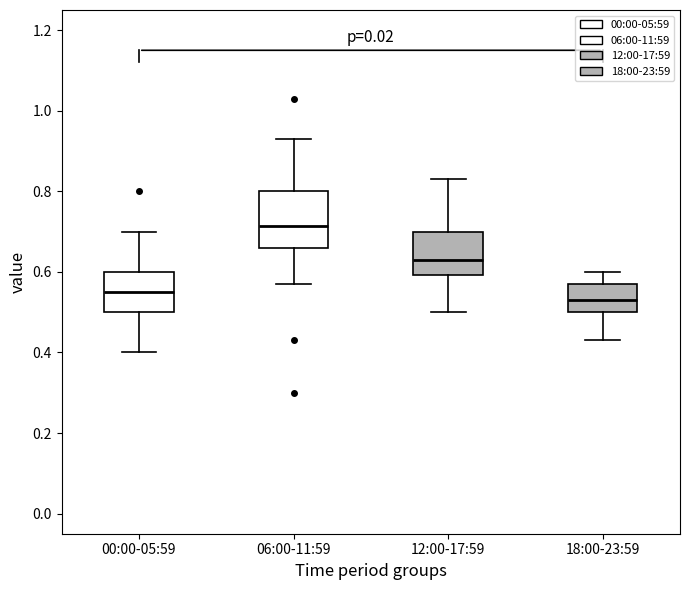

Reading left to right, read every box against the y-axis: the position of its median line, the range the box covers, and the ends of its whiskers. The values are not printed on the chart, so give them approximately, as read against the axis.

00:00-05:59: median 0.56, box 0.50 to 0.60, whiskers 0.40 to 0.70
06:00-11:59: median 0.72, box 0.66 to 0.80, whiskers 0.58 to 0.94
12:00-17:59: median 0.64, box 0.60 to 0.70, whiskers 0.50 to 0.84
18:00-23:59: median 0.54, box 0.50 to 0.58, whiskers 0.44 to 0.60